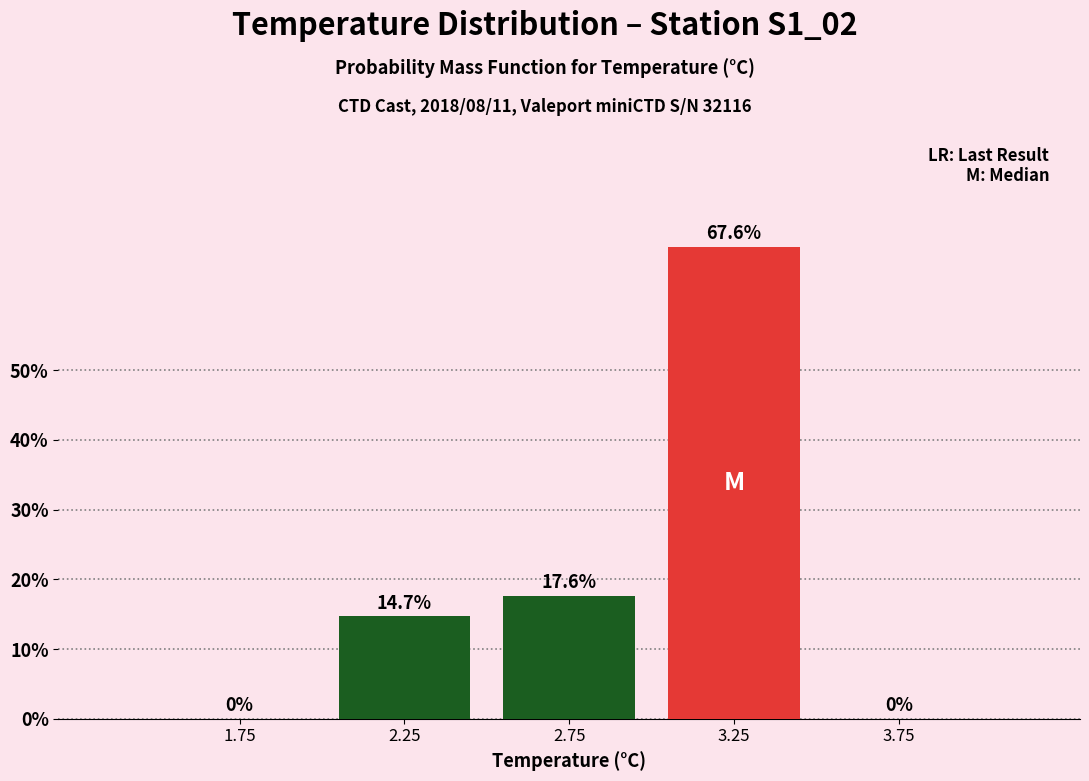

What is the height of the bar covering 2.5 to 3.0 on the x-axis?

17.6